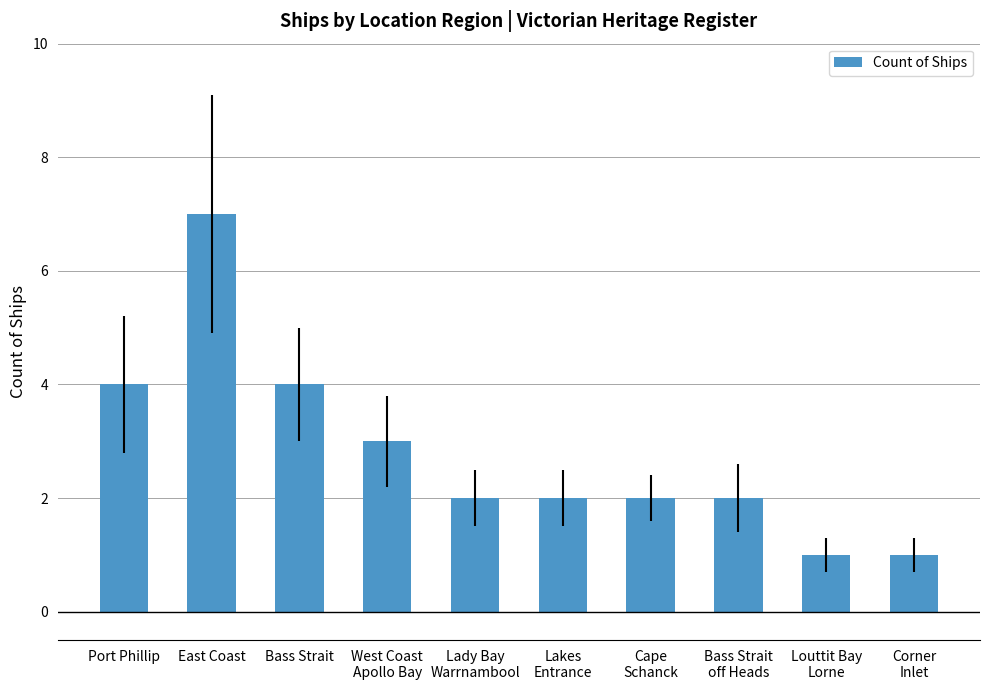

Count the number of categories in the chart.

10